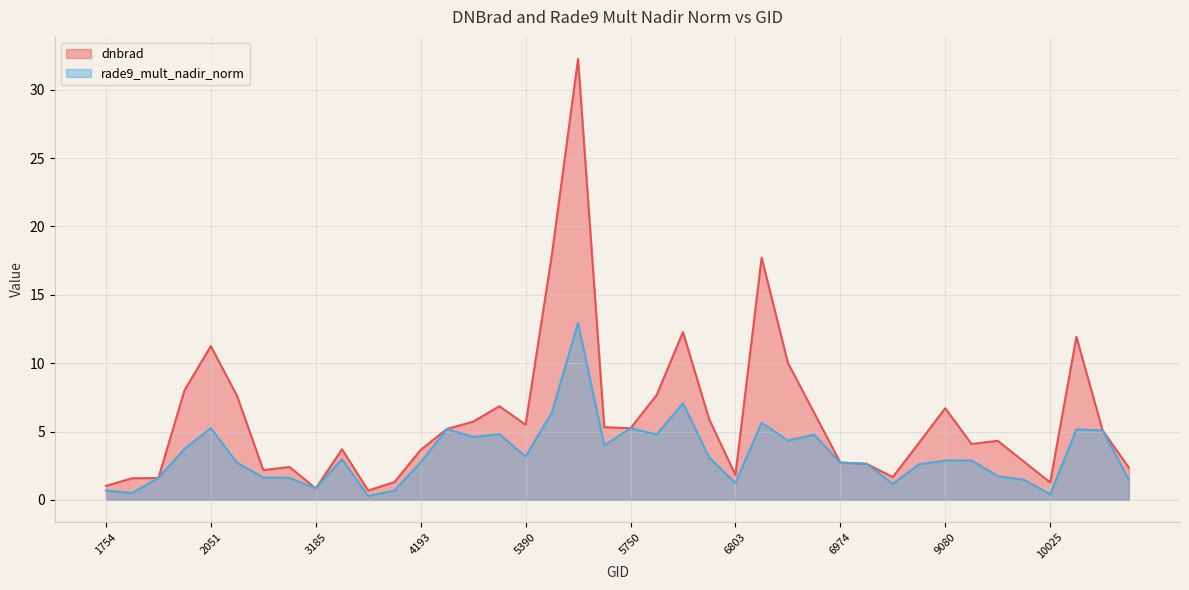

How many interior local peaks does the dnbrad line series have?

10